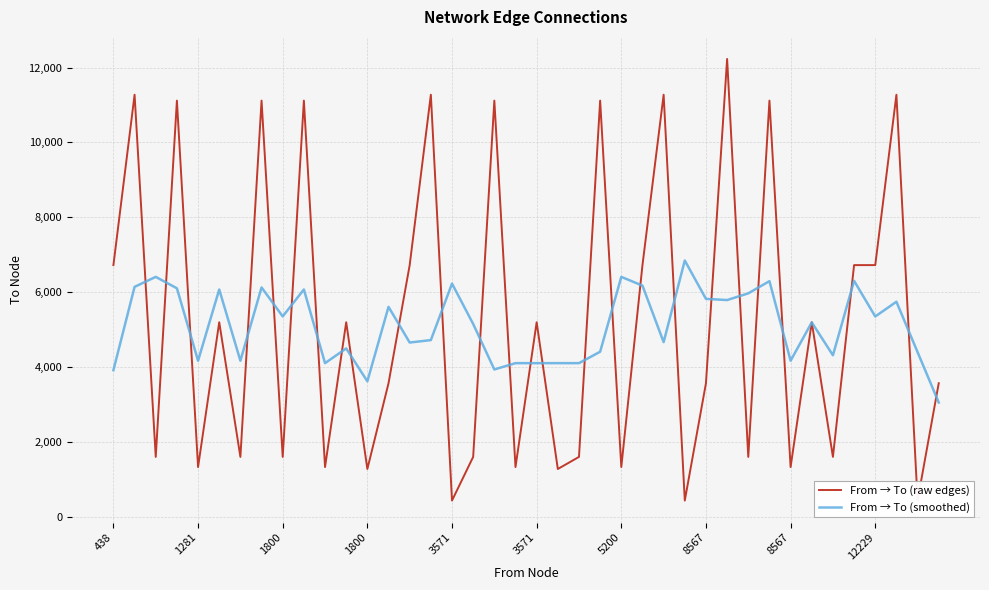

What is the sum of all From → To (raw edges) values?

210934.0